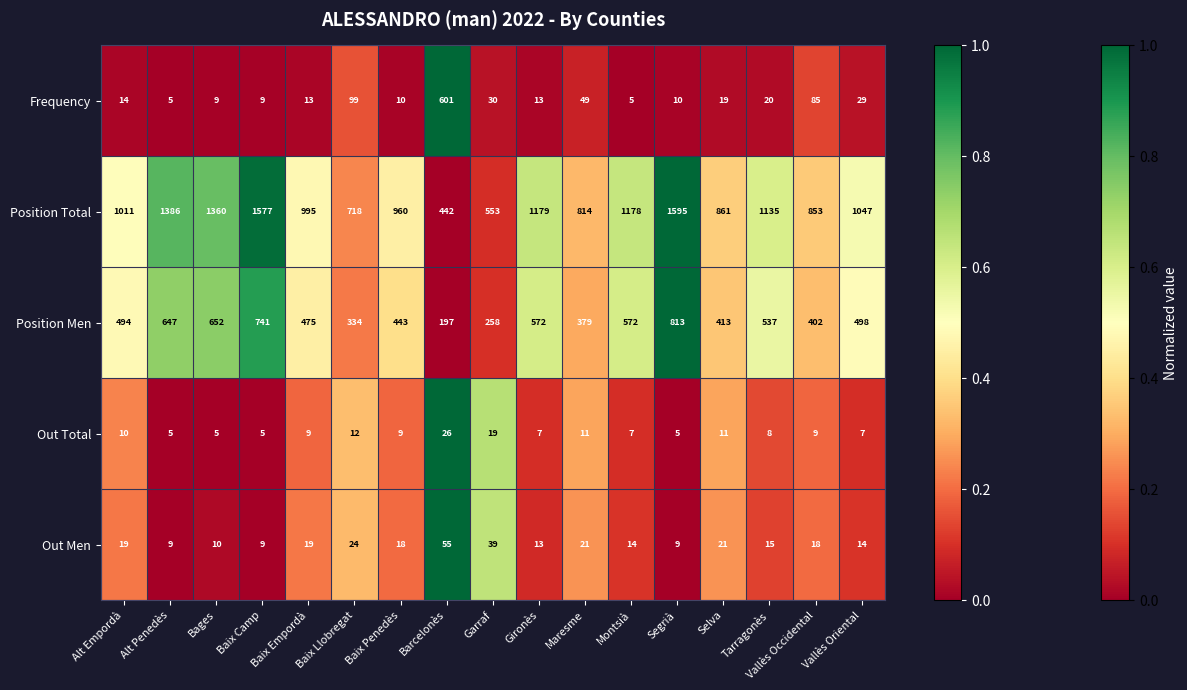

Where does the Out Total series first go above 9?

Alt Empordà